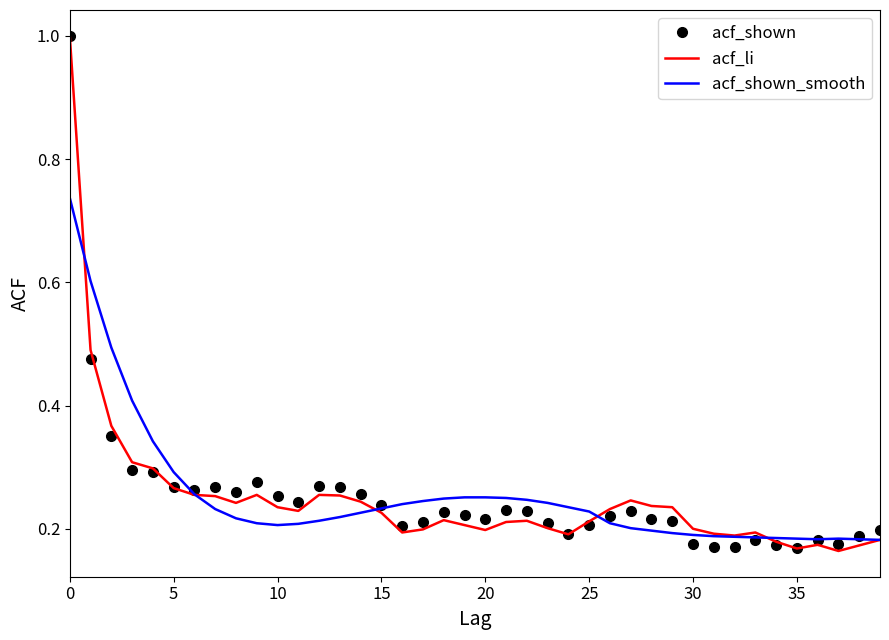

What is the maximum value shown in the chart?

1.0